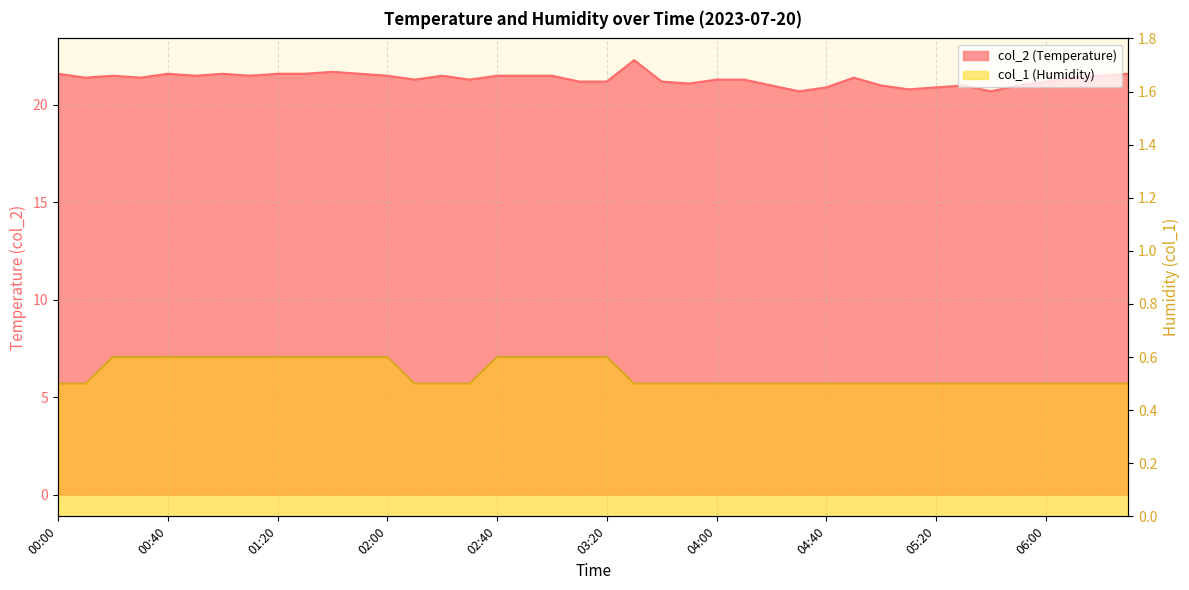

What is the label of the 15th point from the left?

02:20